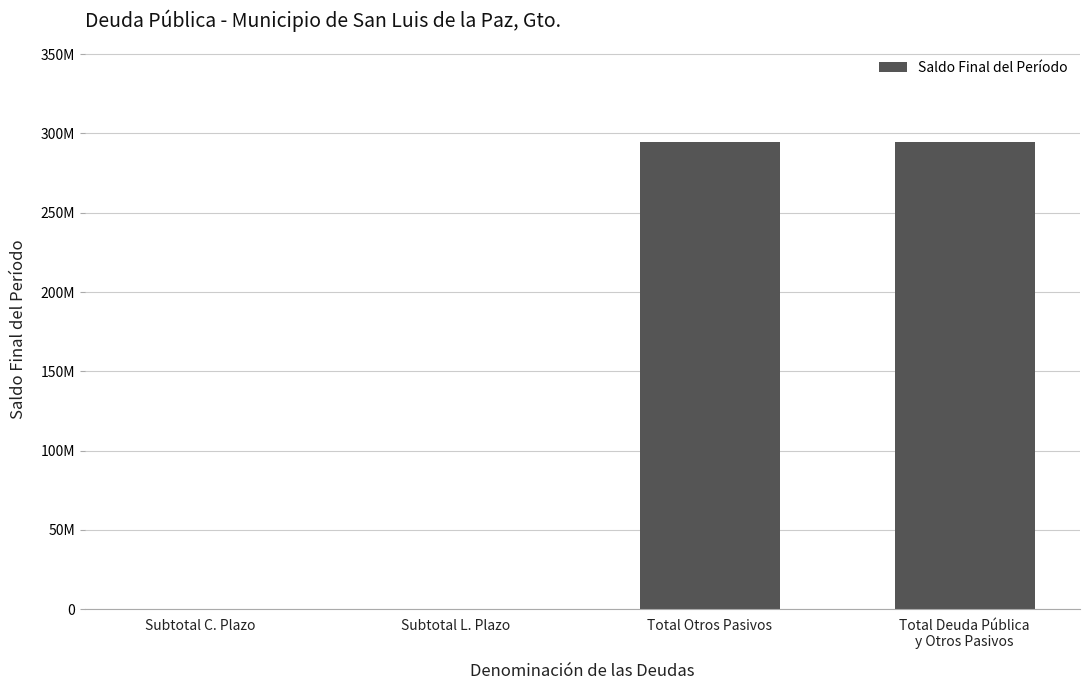

The value at Subtotal L. Plazo is 0.0. True or false?

True